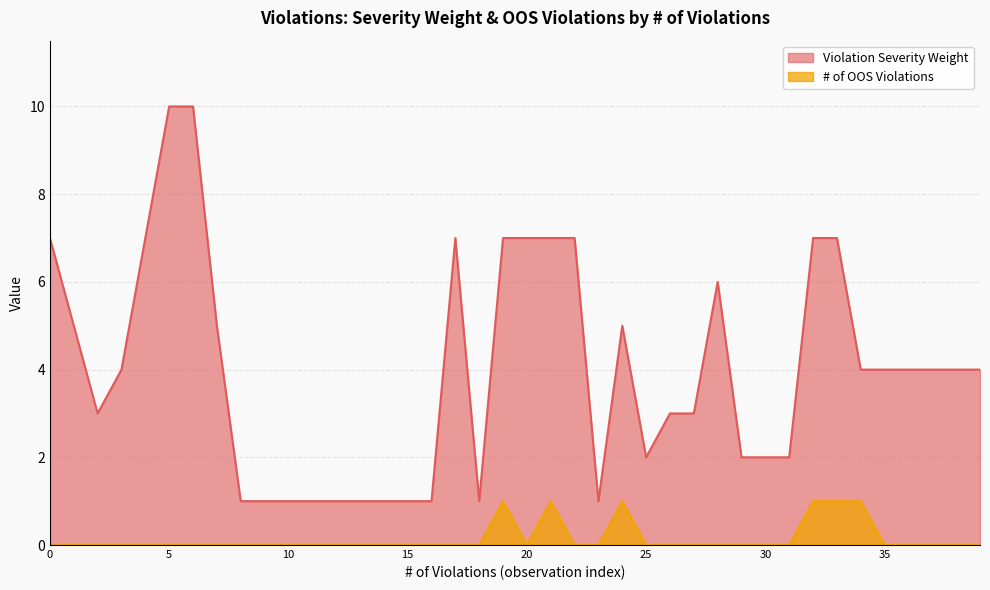

Which series has the largest range (max minus min)?

Violation Severity Weight